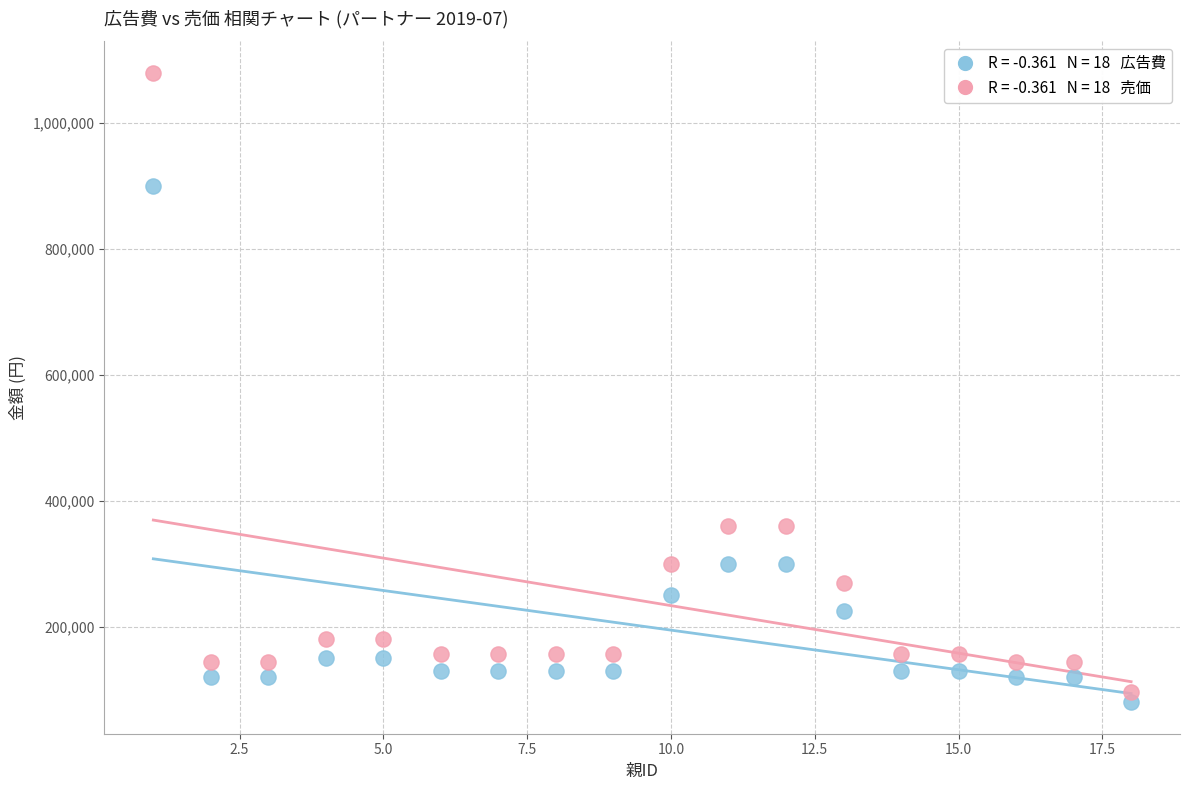

Across all data points, what is the range of Y values (max minus min)?

1000000